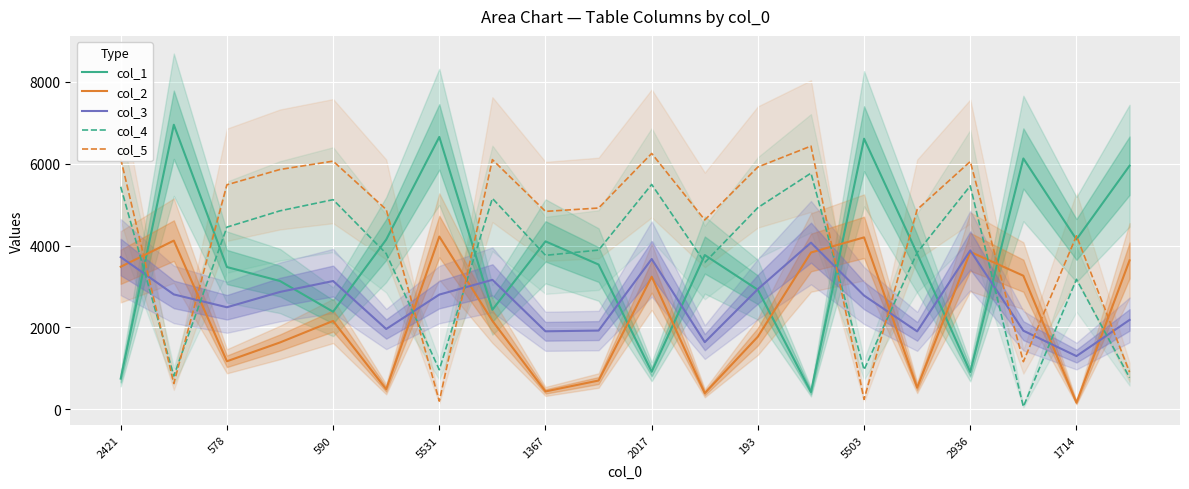

At which label does col_2 reach its minimum?

1714